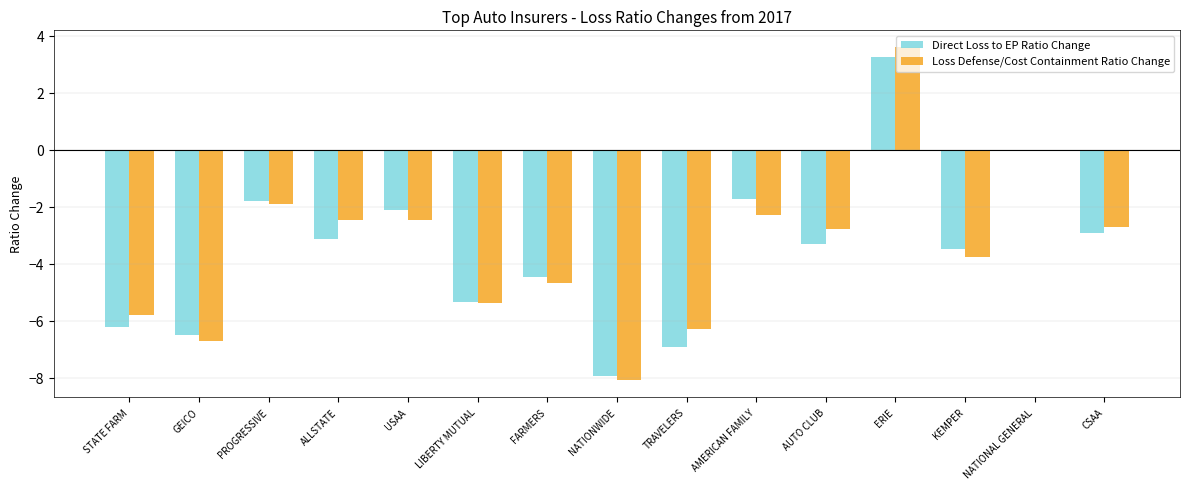

Which category has the highest value in the Loss Defense/Cost Containment Ratio Change series?

ERIE